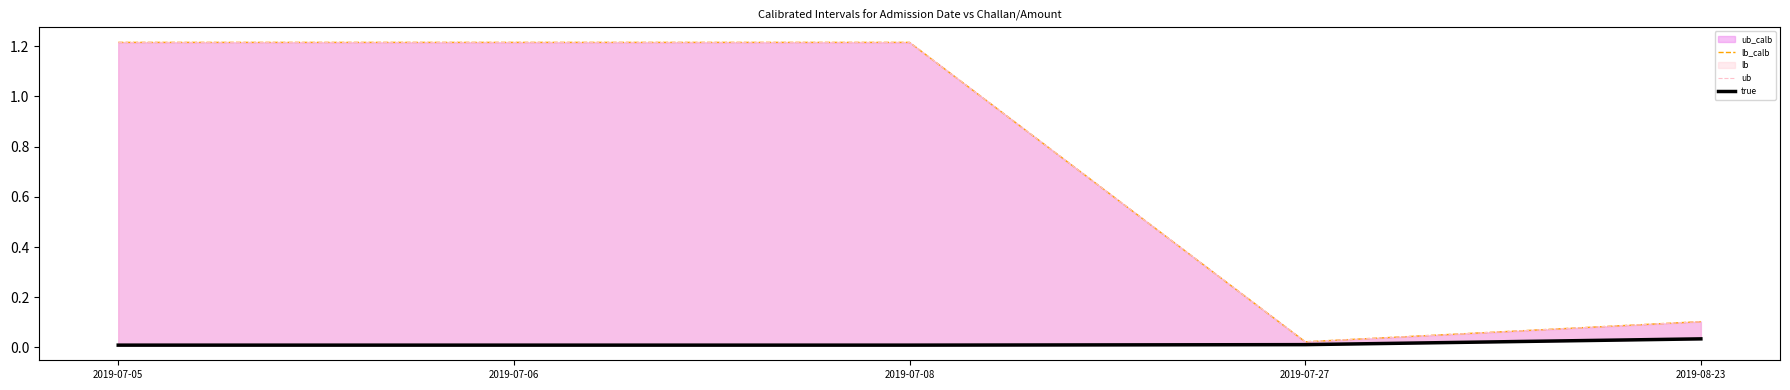

Rank the series at 2019-07-05 from highest to lowest value.

ub, lb_calb, true